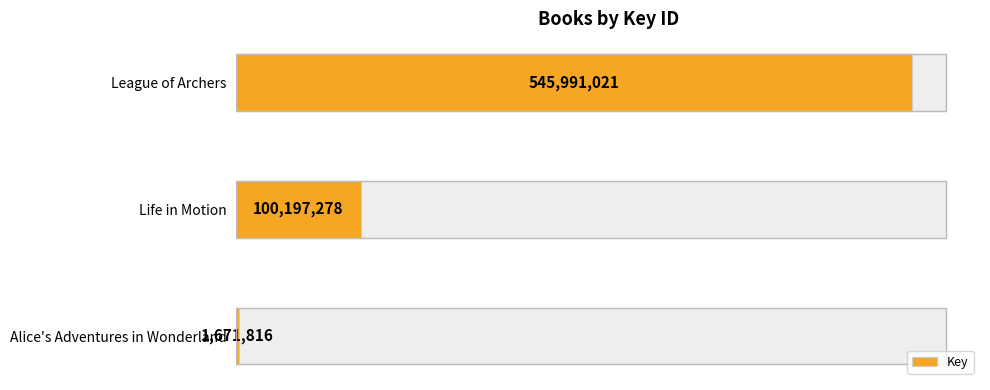

What is the average value?

215953372